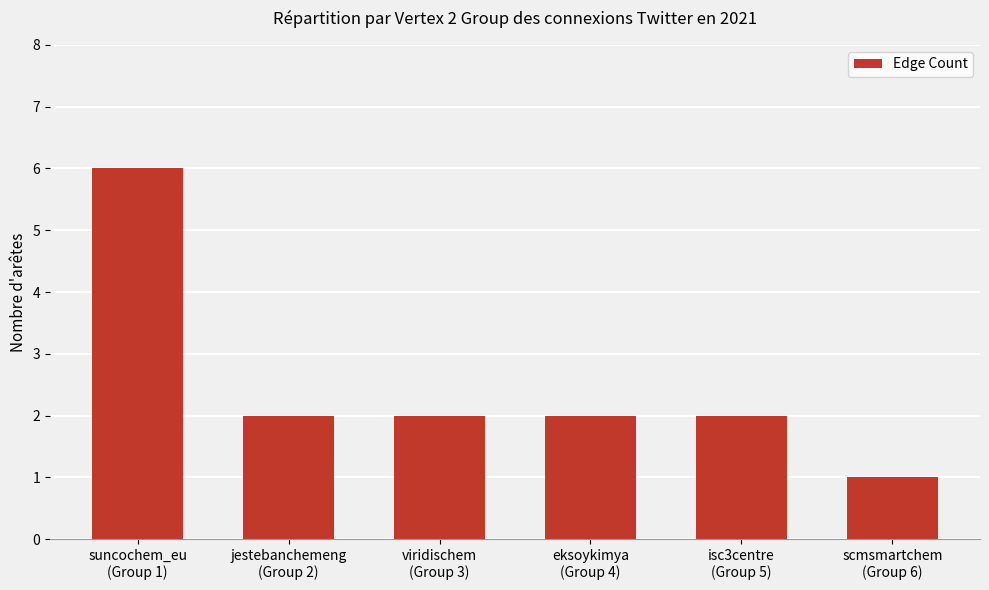

Where does the data first go above 2?

suncochem_eu
(Group 1)